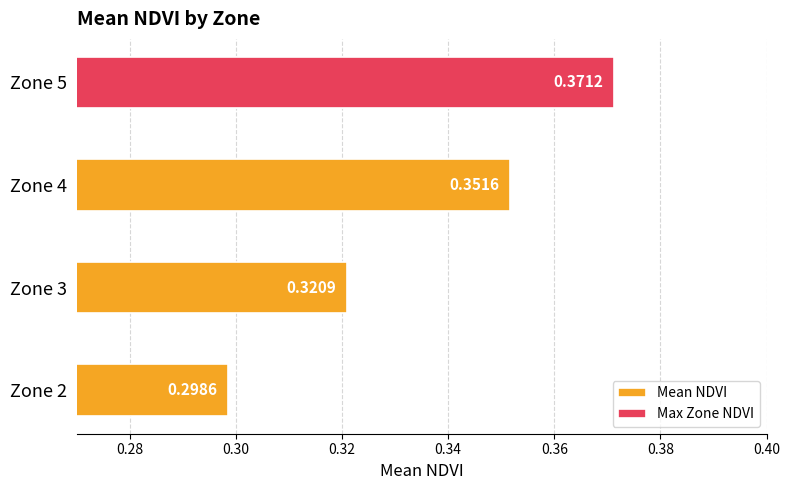

What is the average value?

0.3